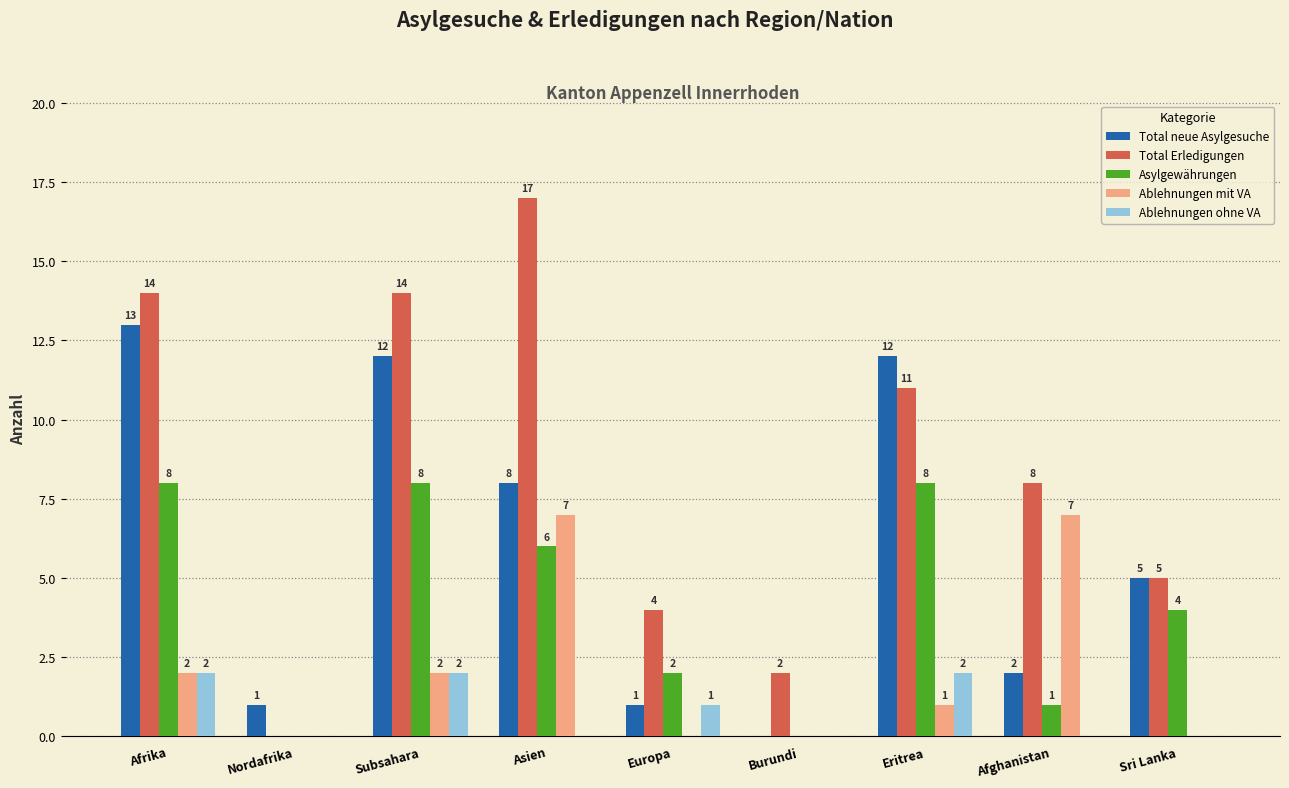

Is the value of Total neue Asylgesuche at Asien greater than the value of Ablehnungen ohne VA at Afrika?

Yes